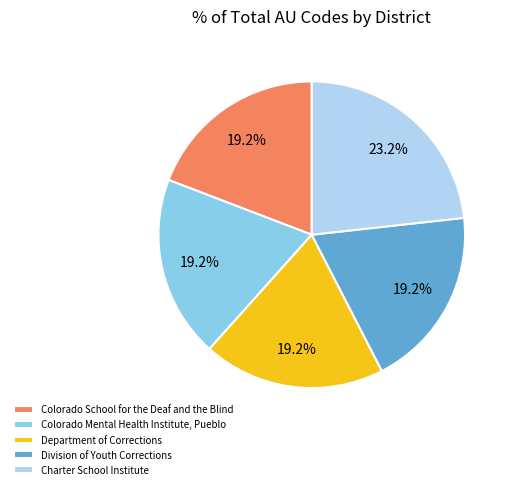

Does Colorado Mental Health Institute, Pueblo account for over 50% of the chart?

No